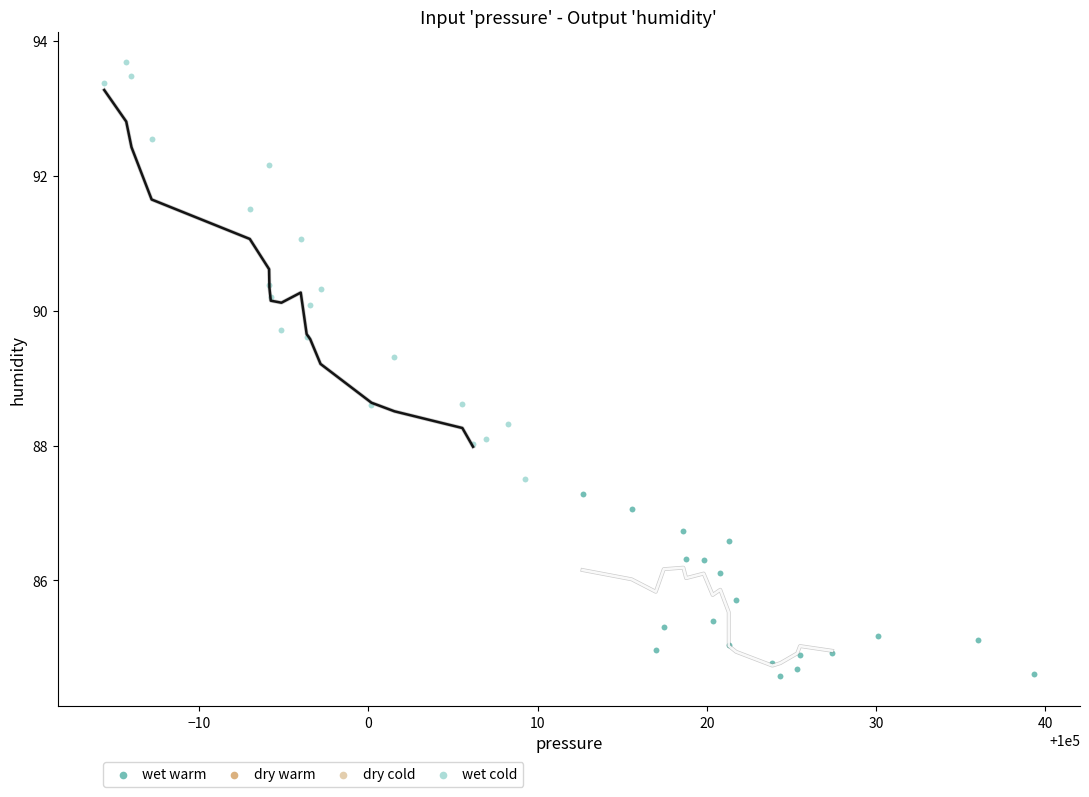

Which series contains the lowest Y value?

wet warm